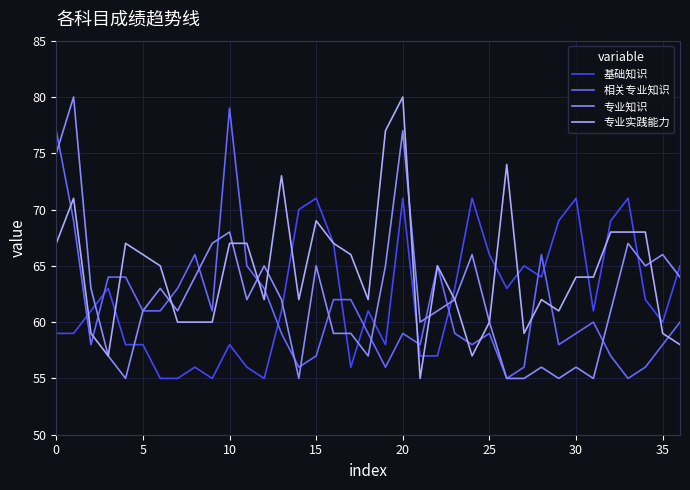

True or false: 相关专业知识 and 基础知识 intersect in this chart.

True